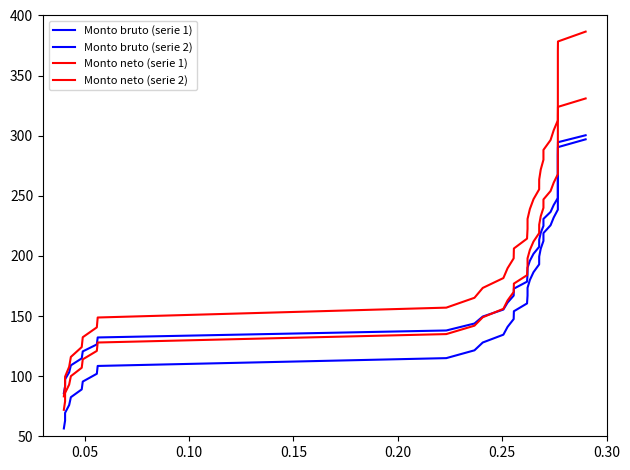

Is this an area chart (filled region under the line)?

No